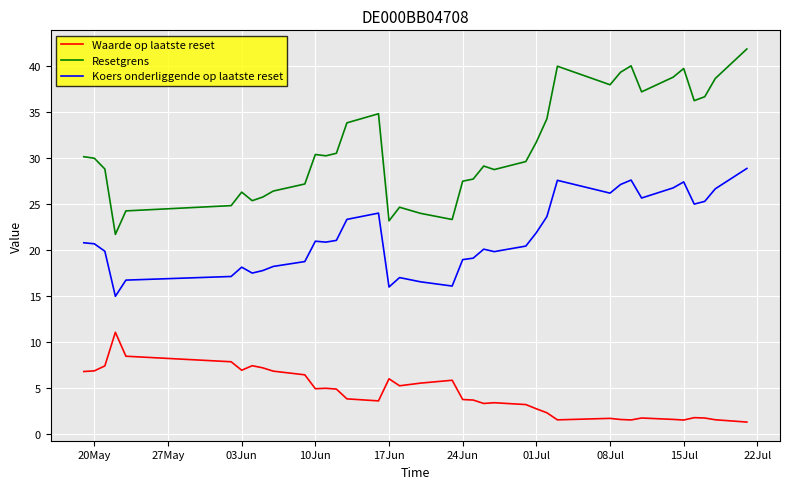

What are all the series names shown in the legend?

Waarde op laatste reset, Resetgrens, Koers onderliggende op laatste reset